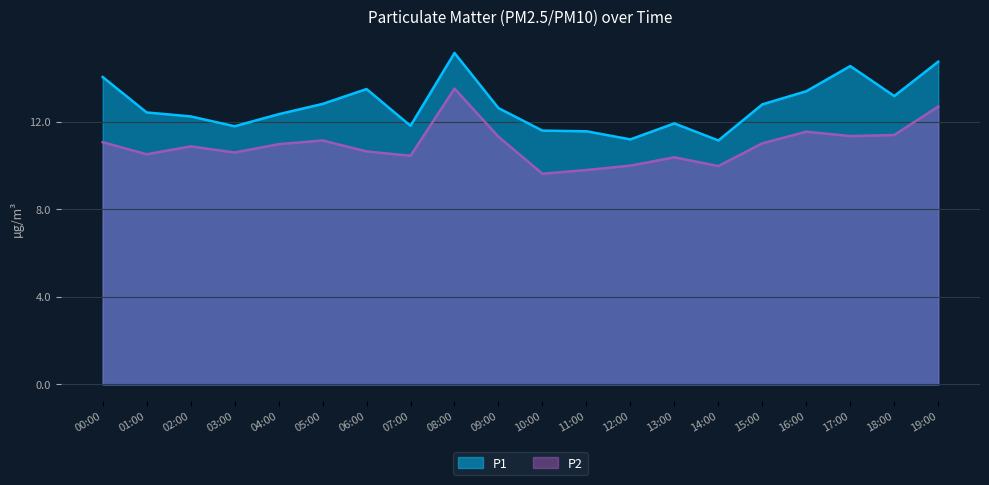

What is the spread (max minus min) of values at 06:00?

2.8